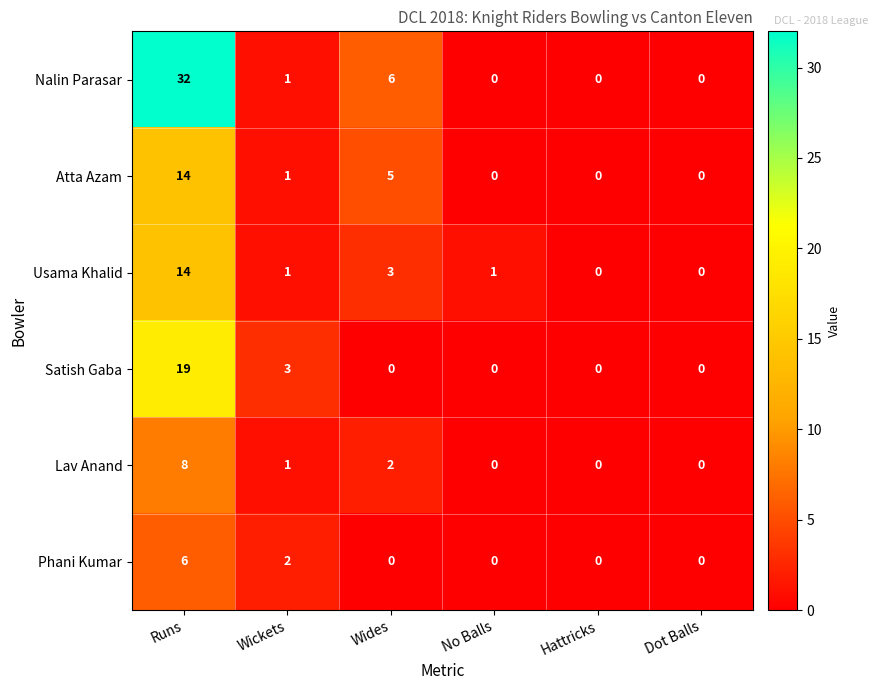

At which label is Phani Kumar closest to 3?

Wickets